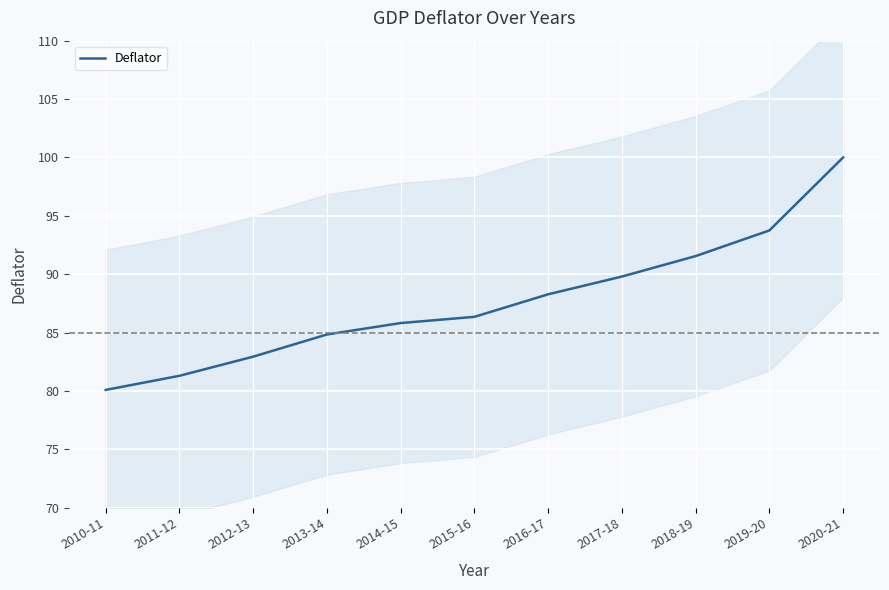

What is the change in value from 2012-13 to 2015-16?

+3.4